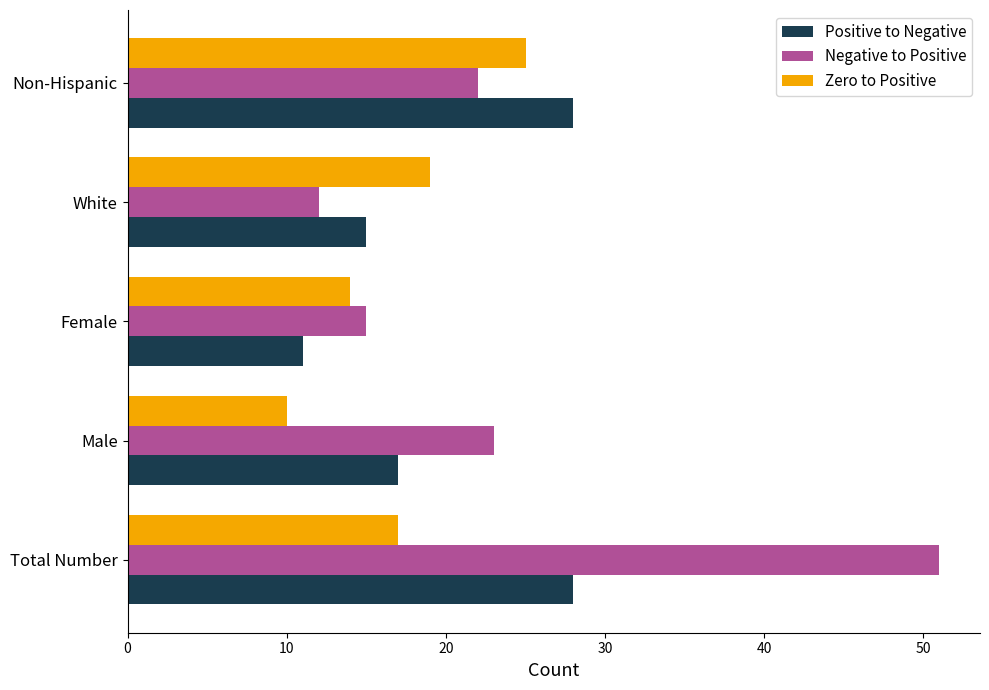

Which series changed the most between Total Number and White?

Negative to Positive